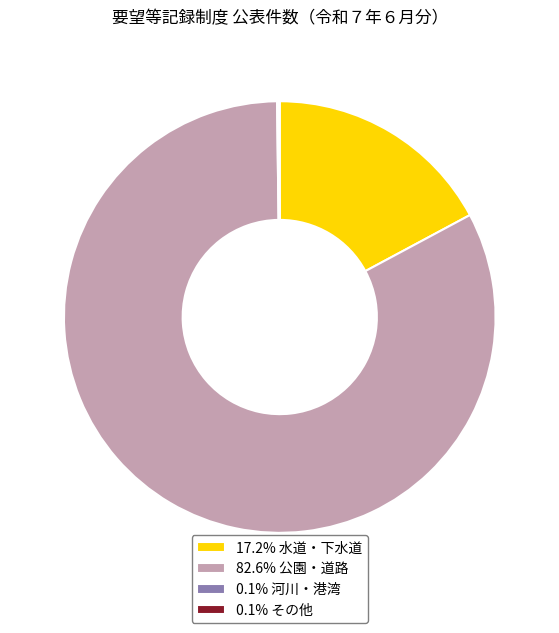

Does any single category account for the majority?

Yes